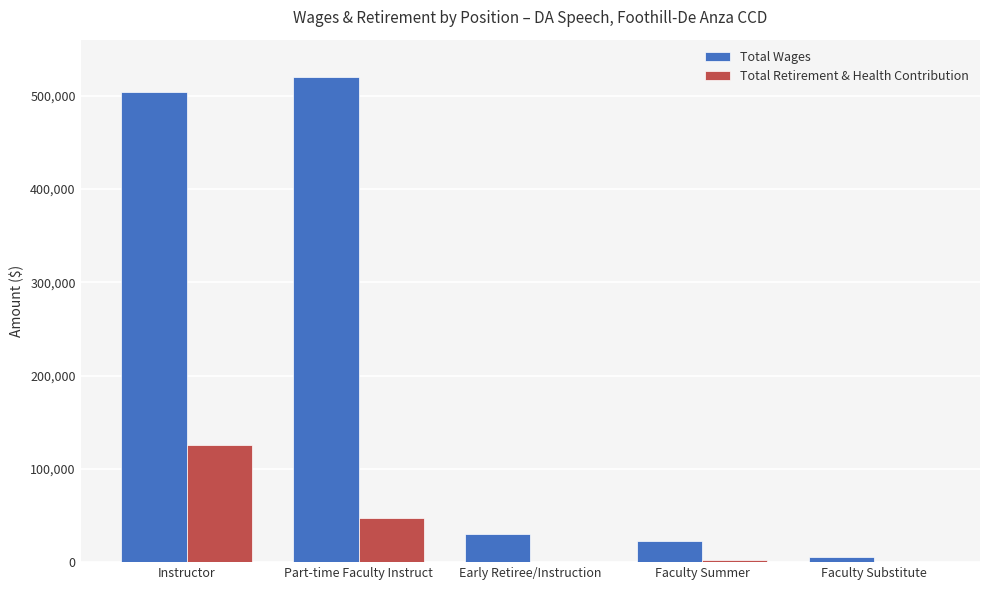

Is the value of Total Retirement & Health Contribution at Faculty Substitute greater than the value of Total Wages at Part-time Faculty Instruct?

No